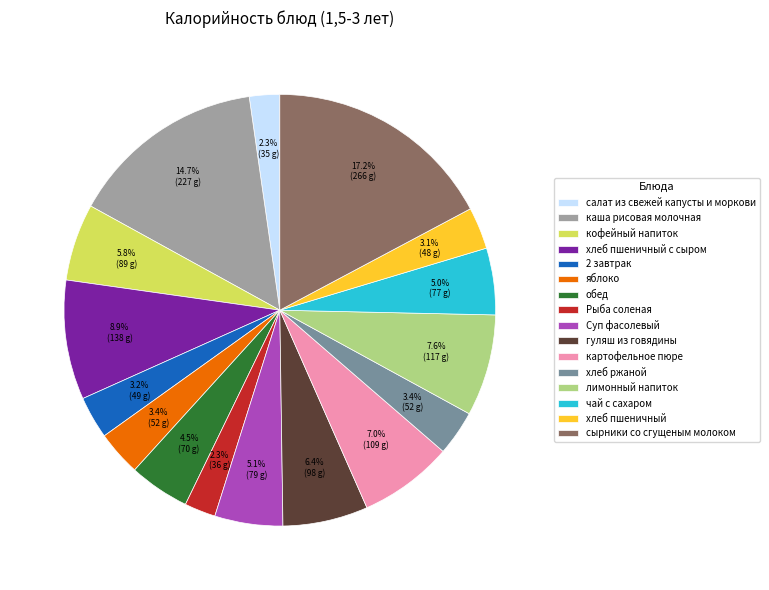

How many segments does this pie chart have?

16